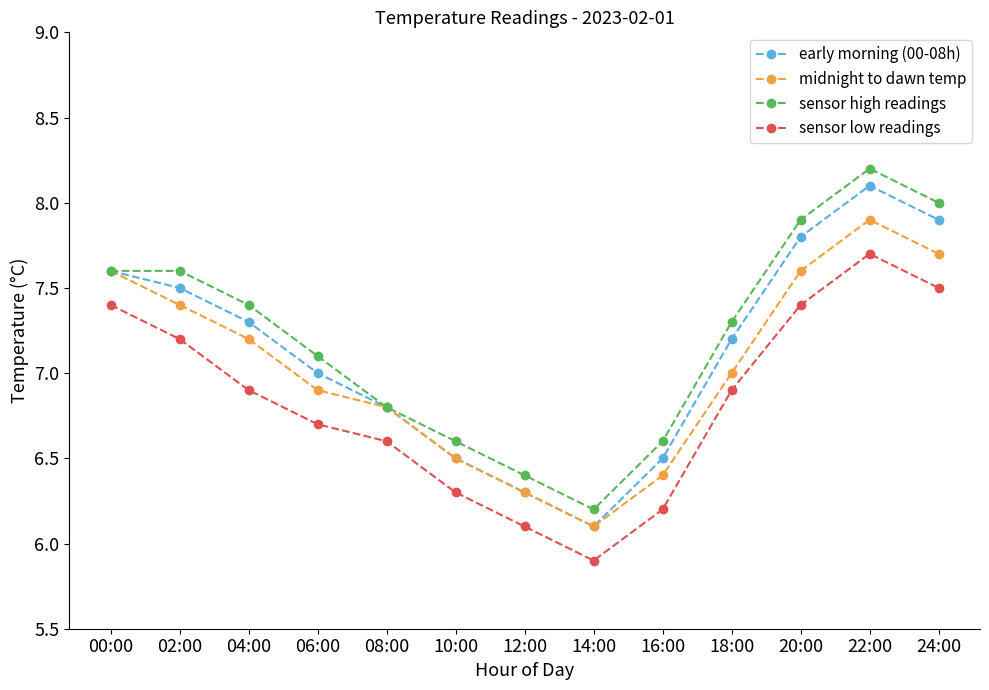

Which category has the lowest value across all series?

14:00